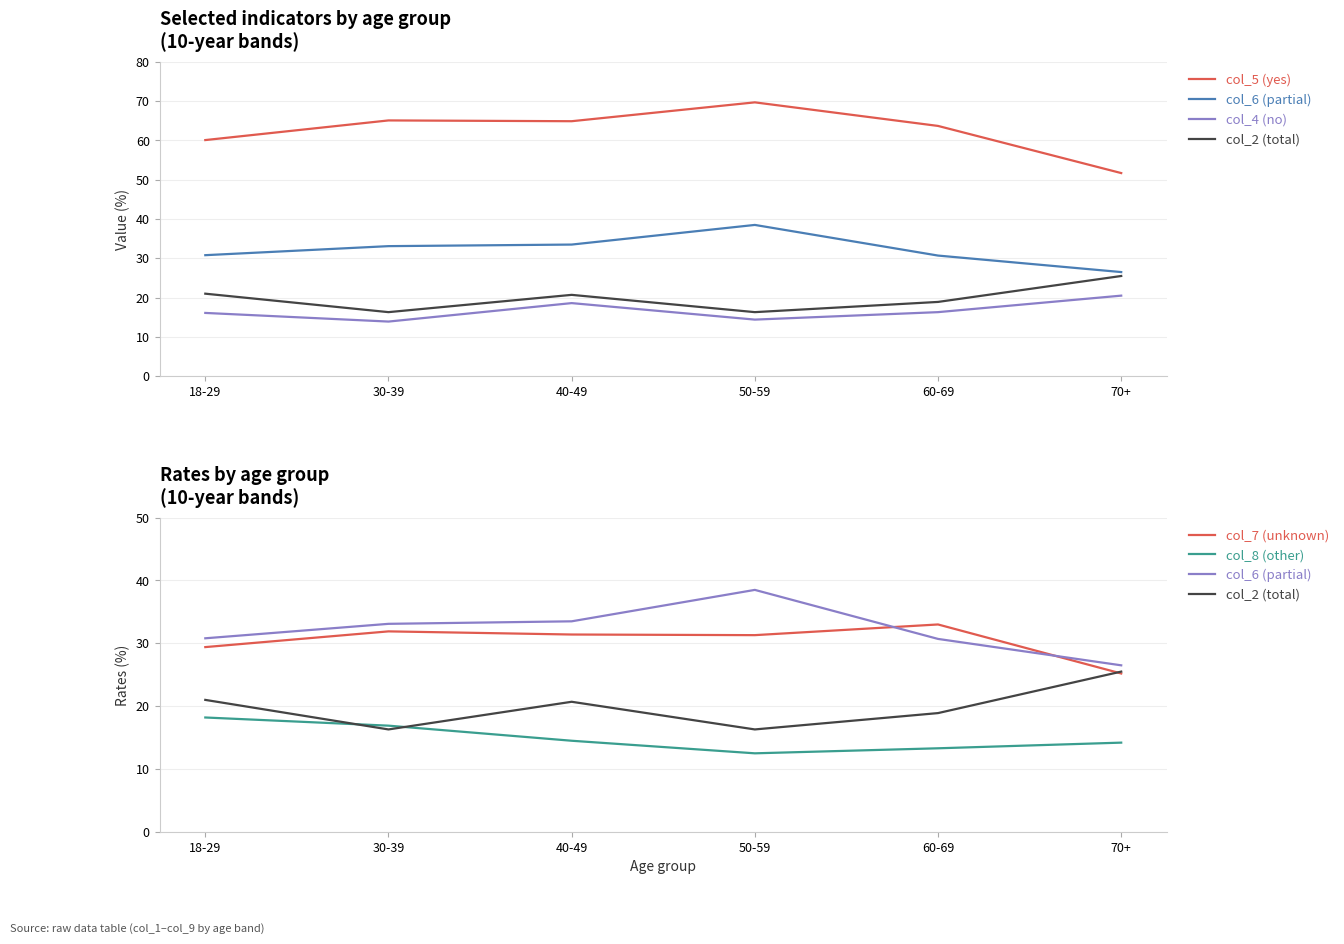

What is the greatest value displayed?

69.7